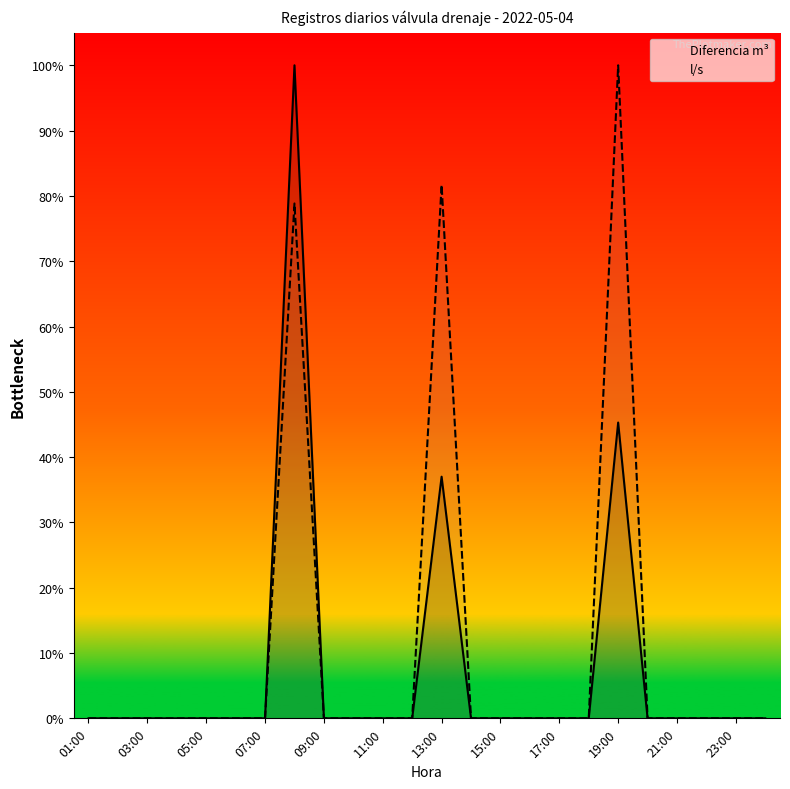

How many values in Diferencia m³ are above zero?

3